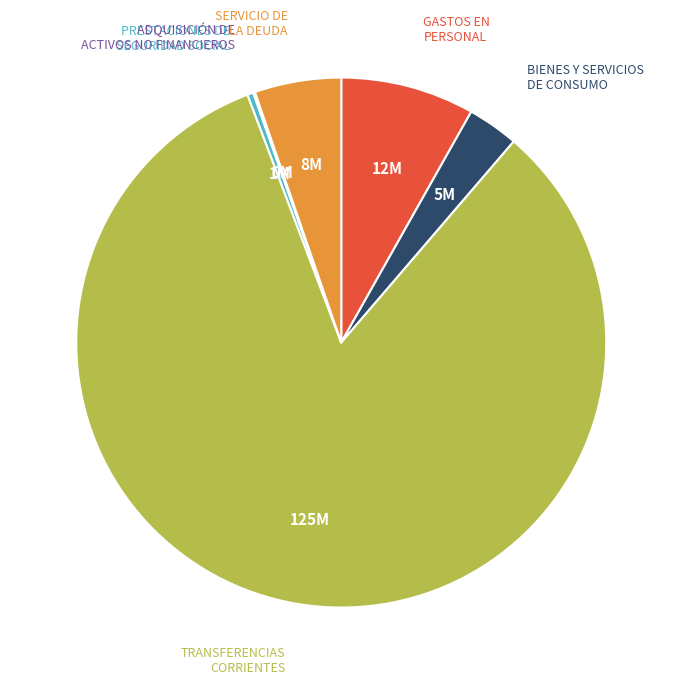

Between BIENES Y SERVICIOS DE CONSUMO and PRESTACIONES DE SEGURIDAD SOCIAL, which is larger?

BIENES Y SERVICIOS DE CONSUMO